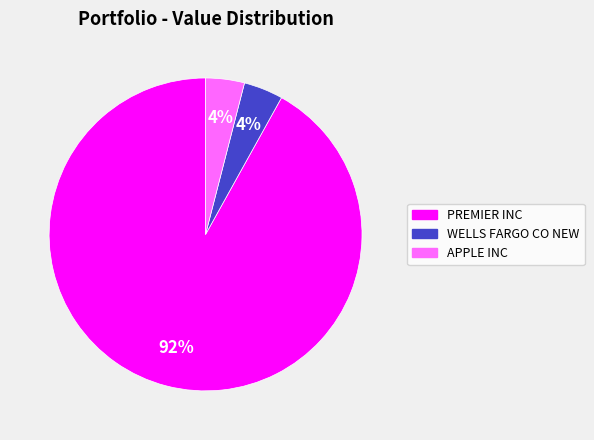

What is the largest slice in the pie chart?

PREMIER INC